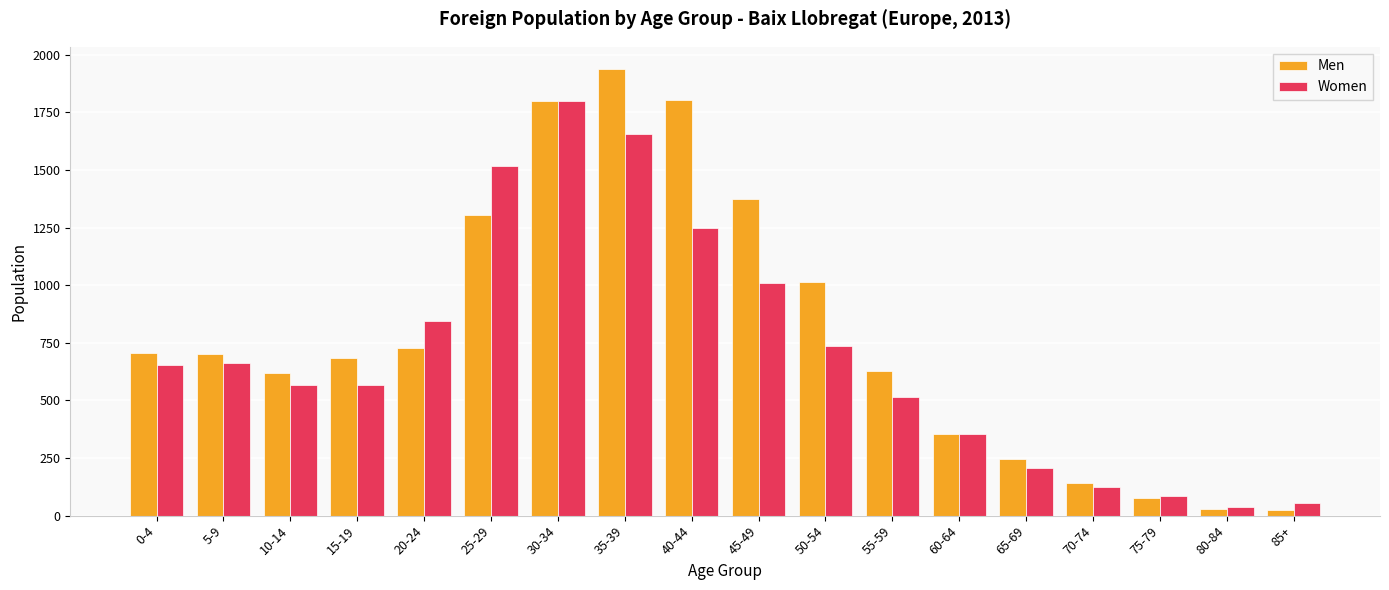

What is the maximum value for Men?

1938